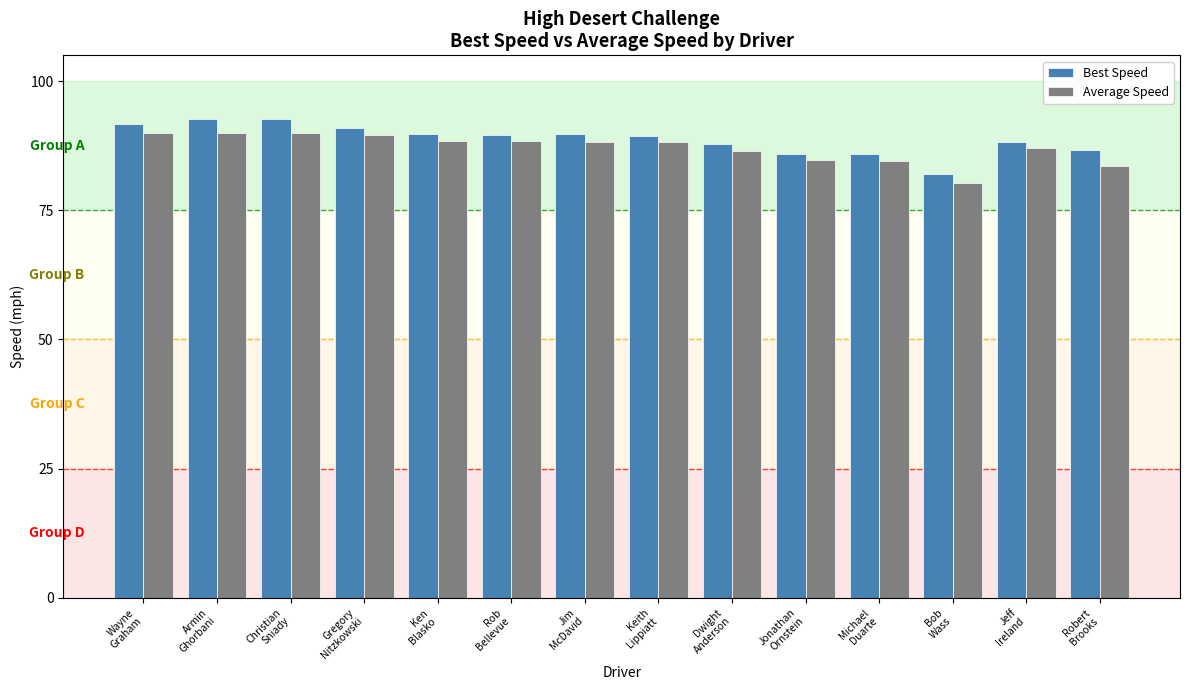

Count the number of data series in this chart.

2